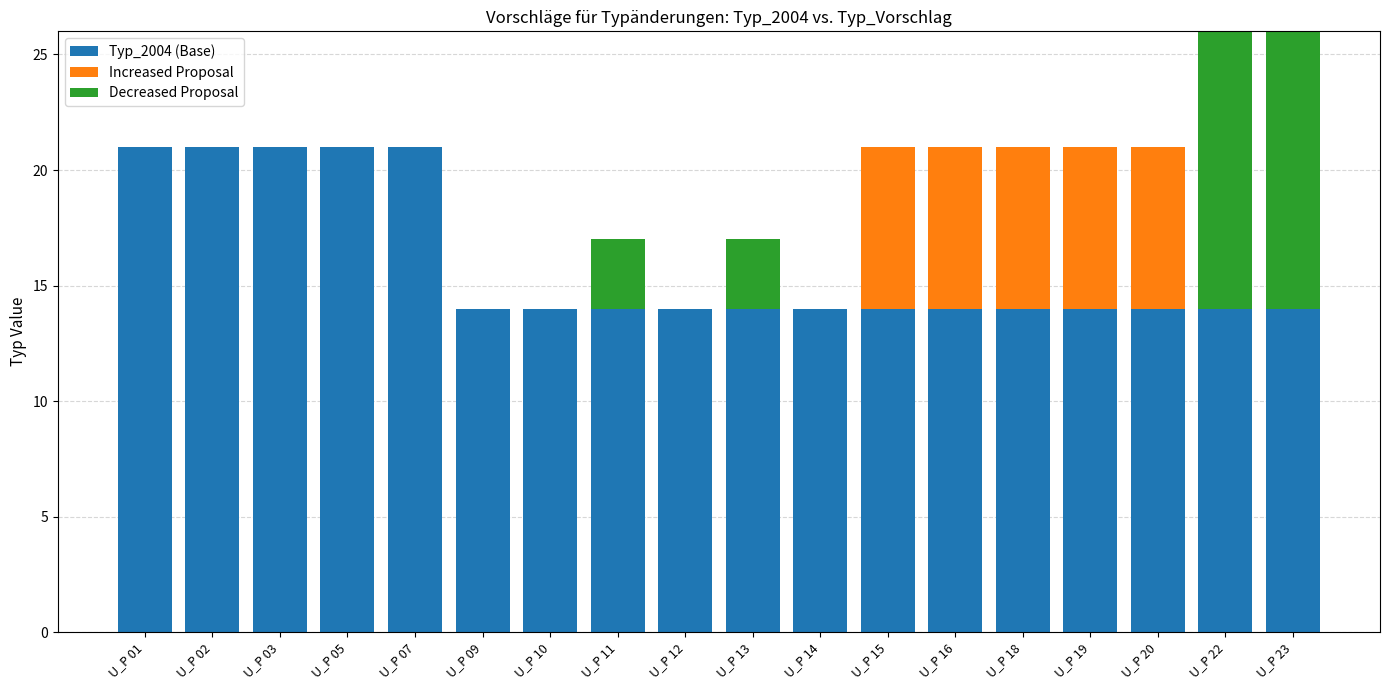

At which category is the sum across all series the highest?

U_P 22